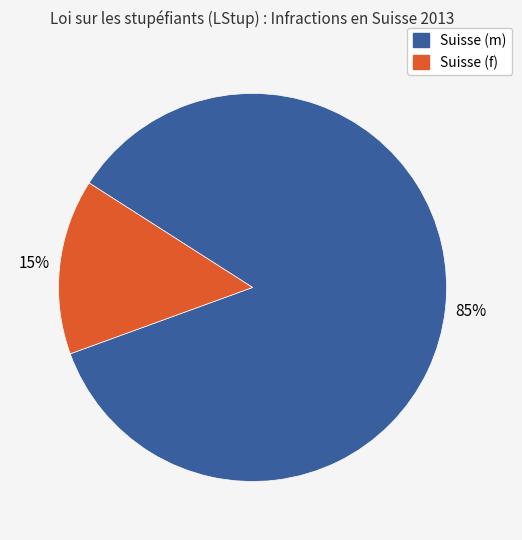

Which slice is the largest?

Suisse (m)